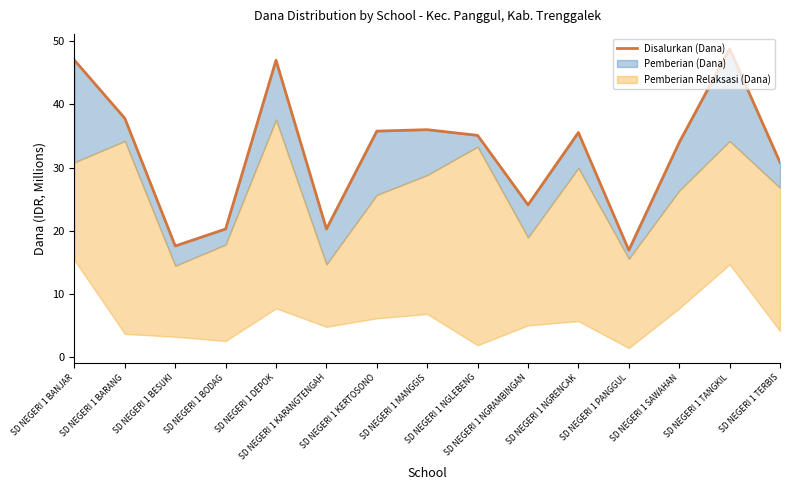

How many categories are shown in the chart?

15